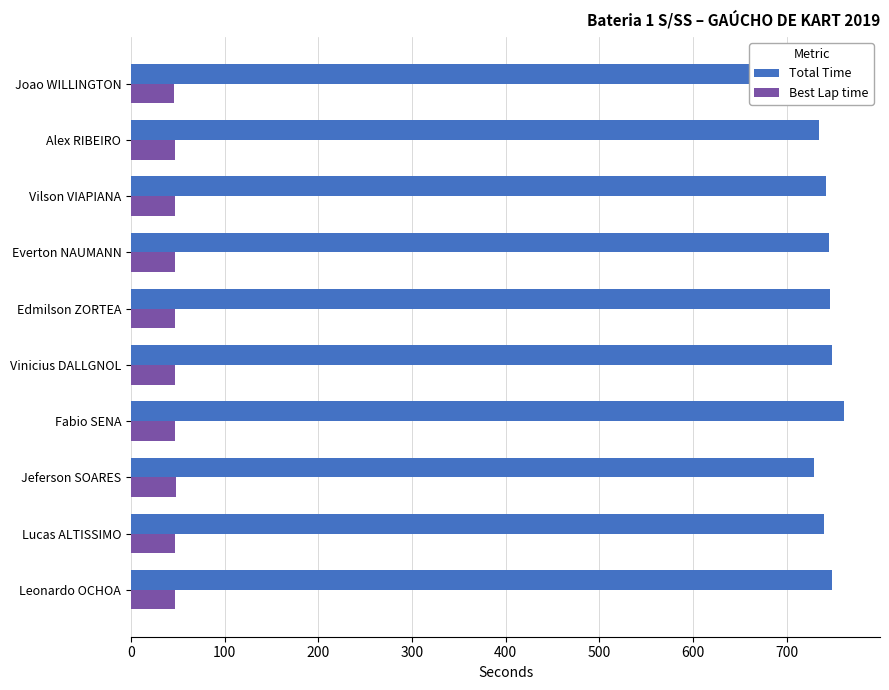

Rank the series by their maximum value, from highest to lowest.

Total Time, Best Lap time